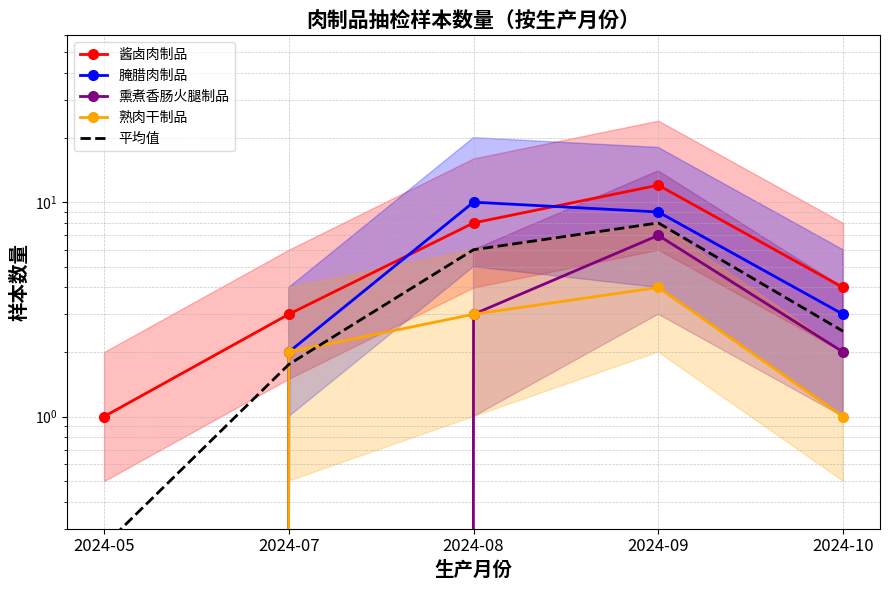

Which series has the widest spread of values?

酱卤肉制品